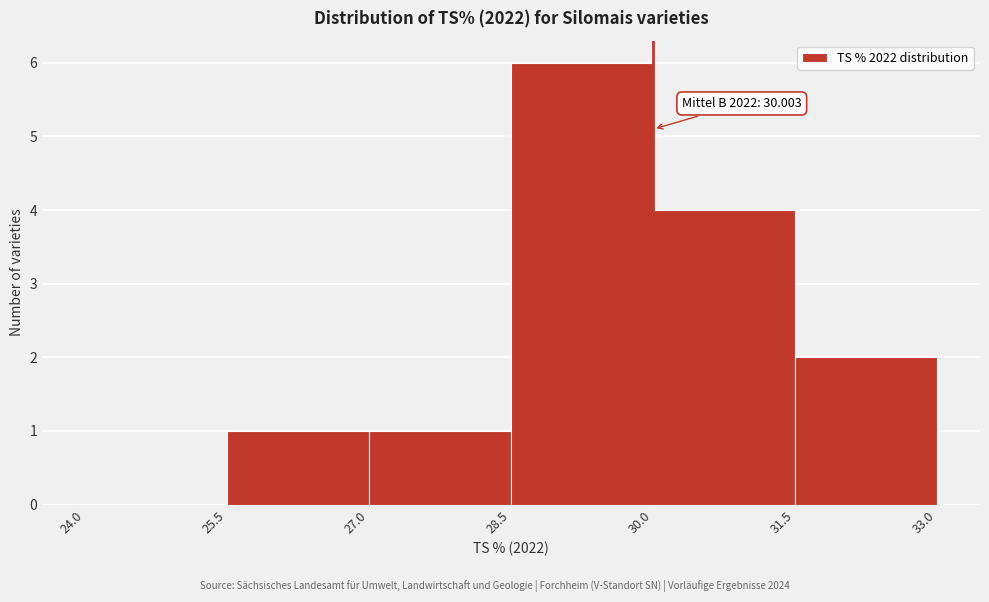

Which range on the x-axis has the tallest bar?

28.5 to 30.0